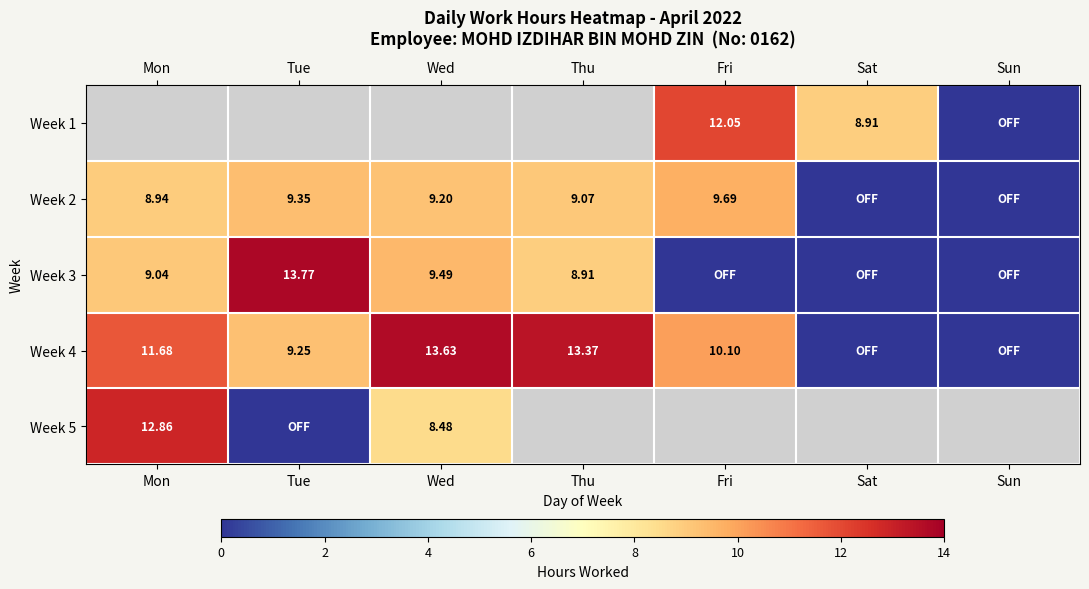

Is the value of Week 2 at Wed greater than the value of Week 5 at Wed?

Yes